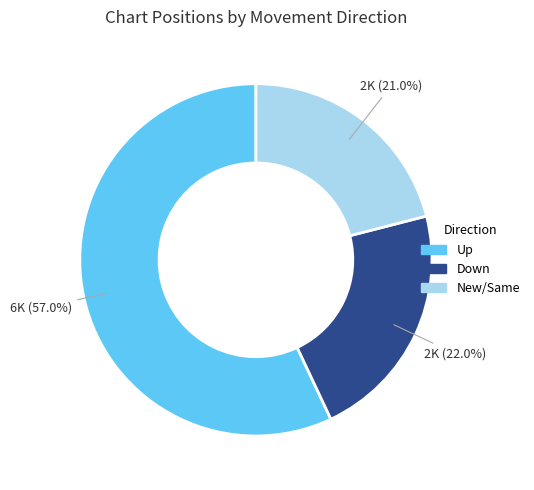

Is there any slice that represents more than half of the pie?

Yes